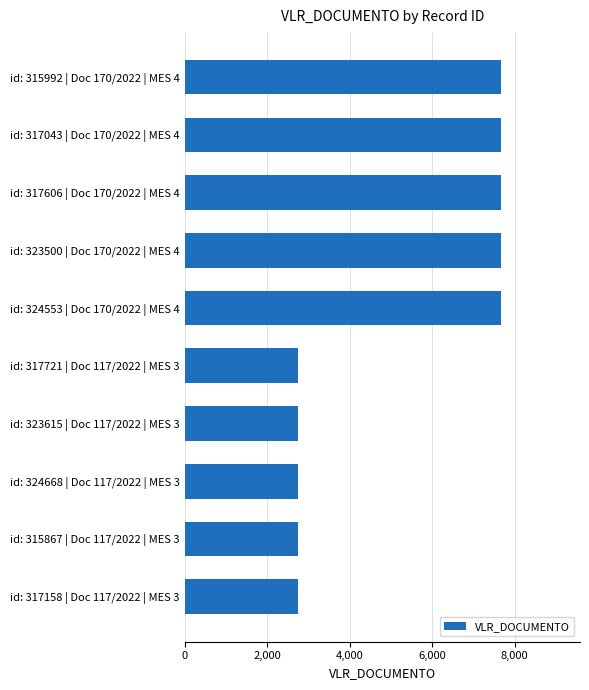

What is the difference between the maximum and minimum values?

4915